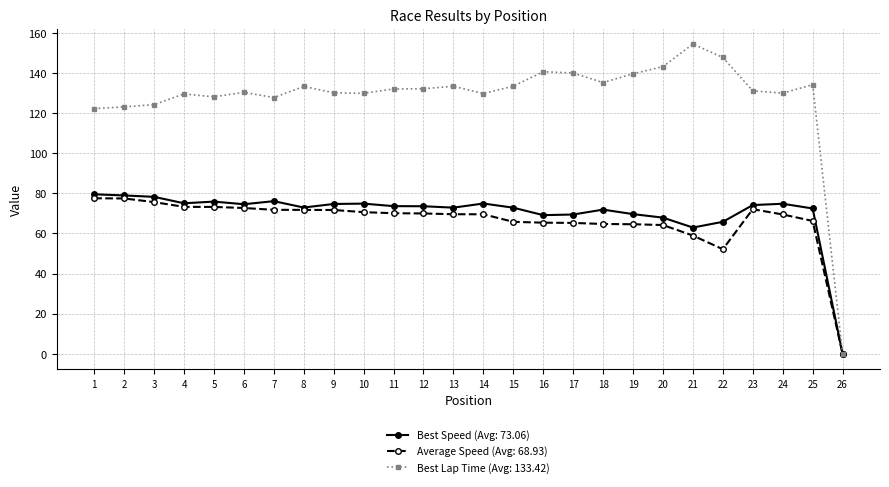

Which series has the largest total across all categories?

Best Lap Time (Avg: 133.42)